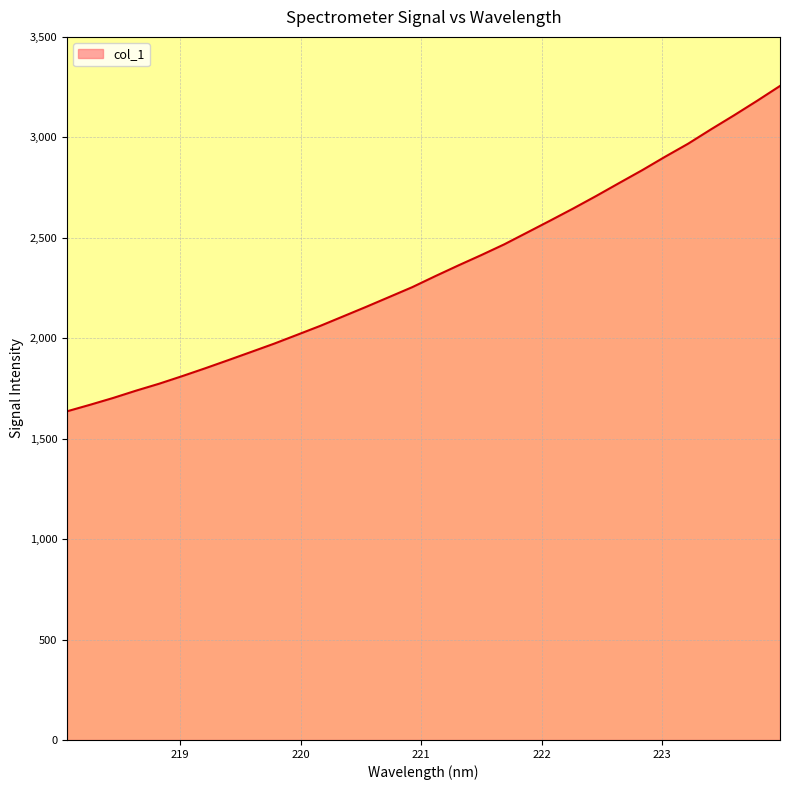

What is the difference between the maximum and minimum values?

1619.7